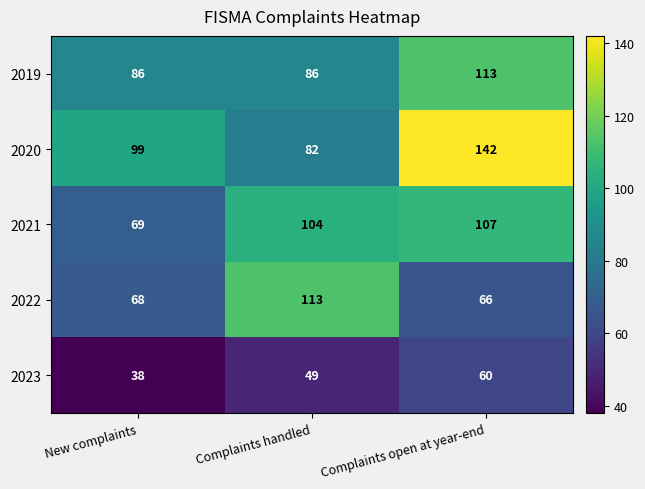

What is the greatest value displayed?

142